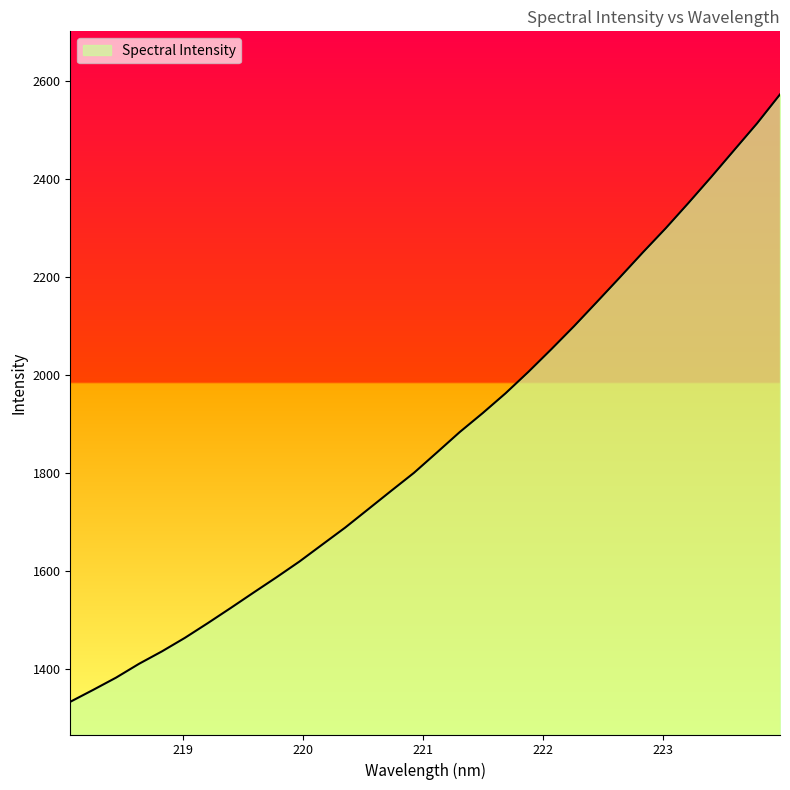

What is the difference between the maximum and minimum values?

1238.2